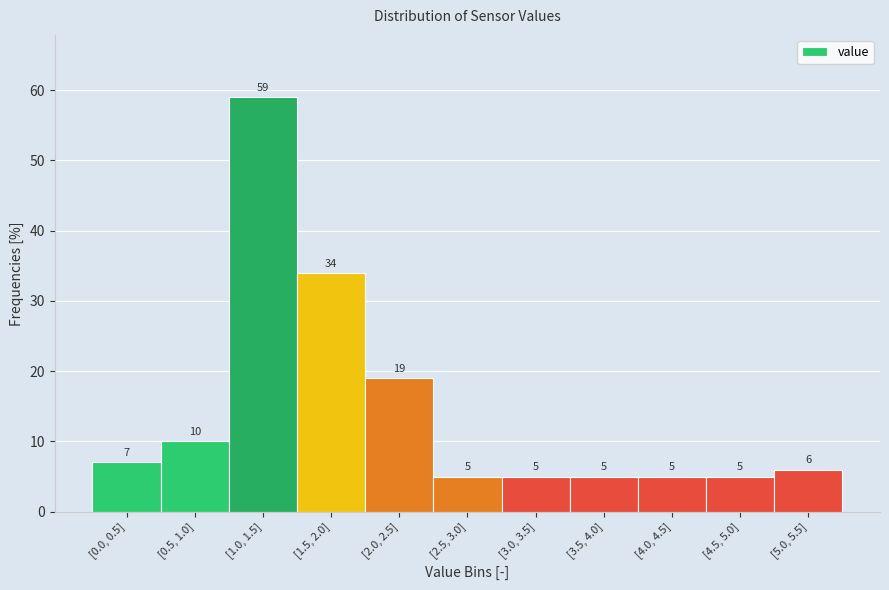

Reading right to left, extract all data points from this chart.

[5.0, 5.5]=6	[4.5, 5.0]=5	[4.0, 4.5]=5	[3.5, 4.0]=5	[3.0, 3.5]=5	[2.5, 3.0]=5	[2.0, 2.5]=19	[1.5, 2.0]=34	[1.0, 1.5]=59	[0.5, 1.0]=10	[0.0, 0.5]=7